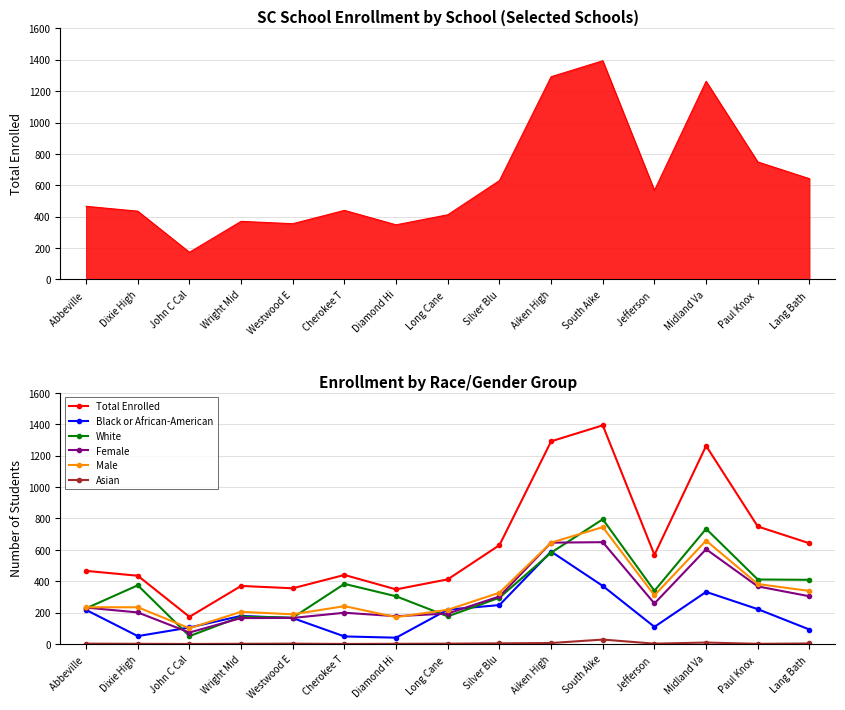

Reading right to left, list all the values displayed in this chart.

Total Enrolled: 642	749	1263	568	1394	1292	630	412	348	440	355	370	173	435	466
Black or African-American: 92	222	332	109	370	589	248	219	40	48	165	179	105	50	217
White: 409	411	734	339	795	582	295	176	304	383	168	174	50	374	227
Female: 304	367	604	258	649	646	303	194	177	199	166	165	73	201	232
Male: 338	382	659	310	745	646	327	218	171	241	189	205	100	234	234
Asian: 3	1	9	2	28	6	4	2	1	0	2	1	0	1	2